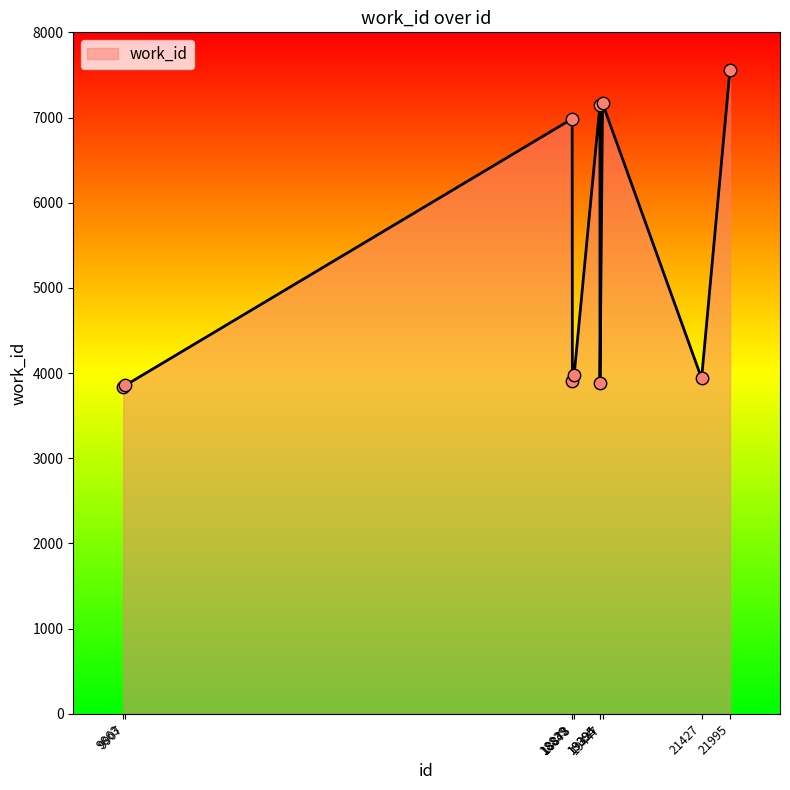

What is the change in value from 19395 to 19447?

+3287